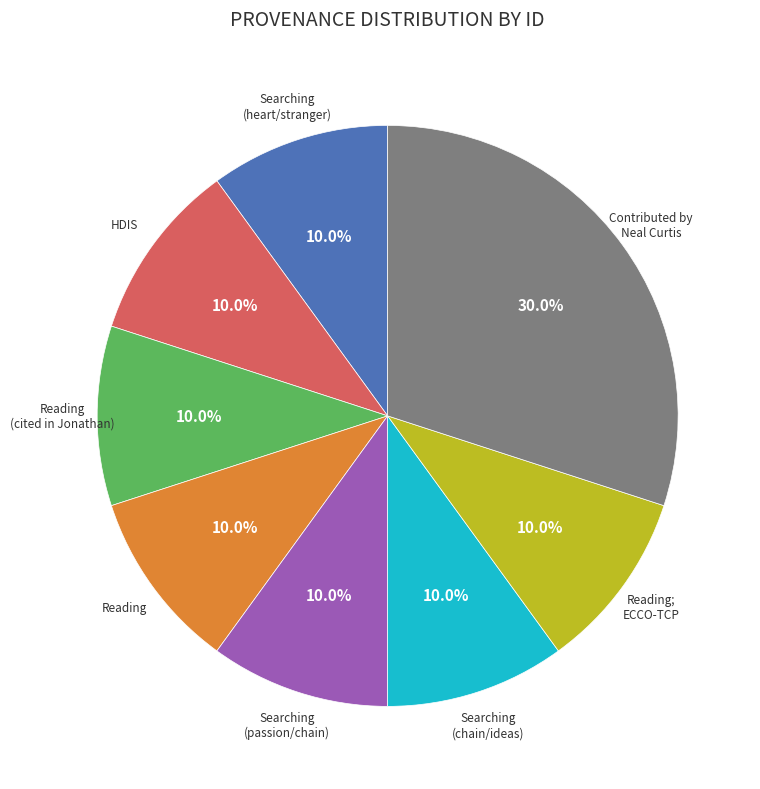

Is there a majority slice in this chart?

No